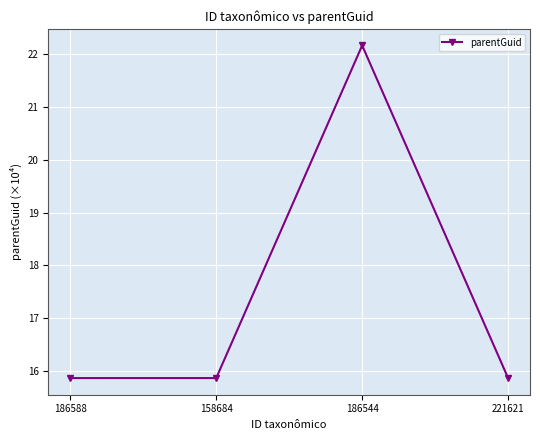

What is the sum of all values?

69.8